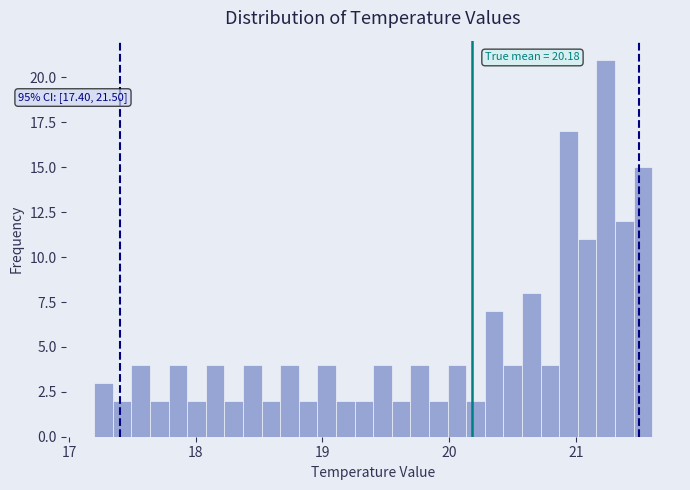

Read against the x-axis, roughly where is the centre of the tallest bar?

21.2